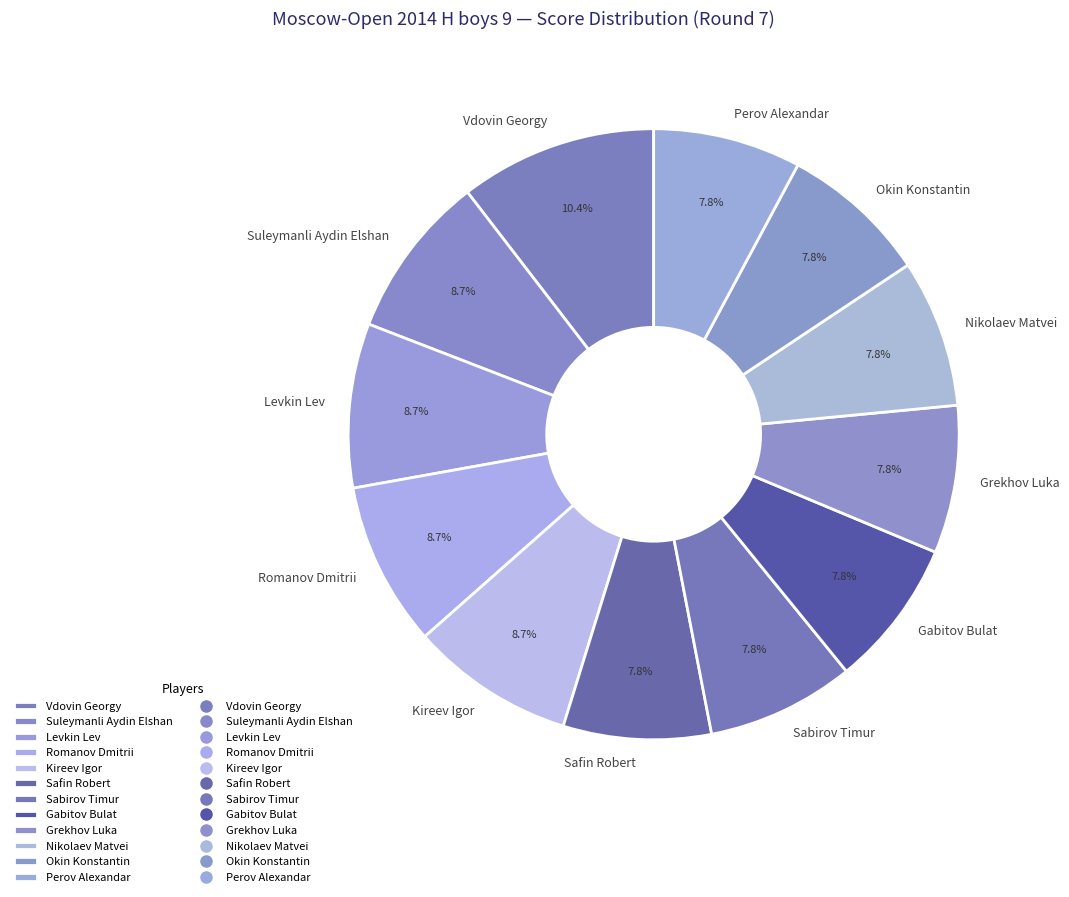

To the nearest percent, what is the combined percentage of Kireev Igor and Grekhov Luka?

17%